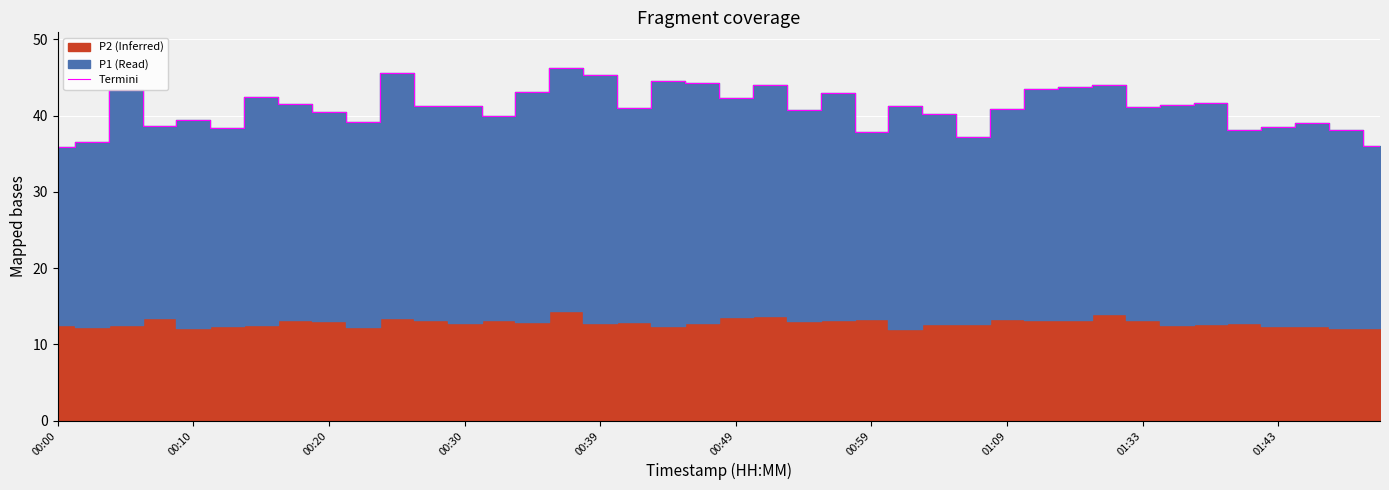

How many points are lower than both their immediate neighbors (excluding endpoints)?

12